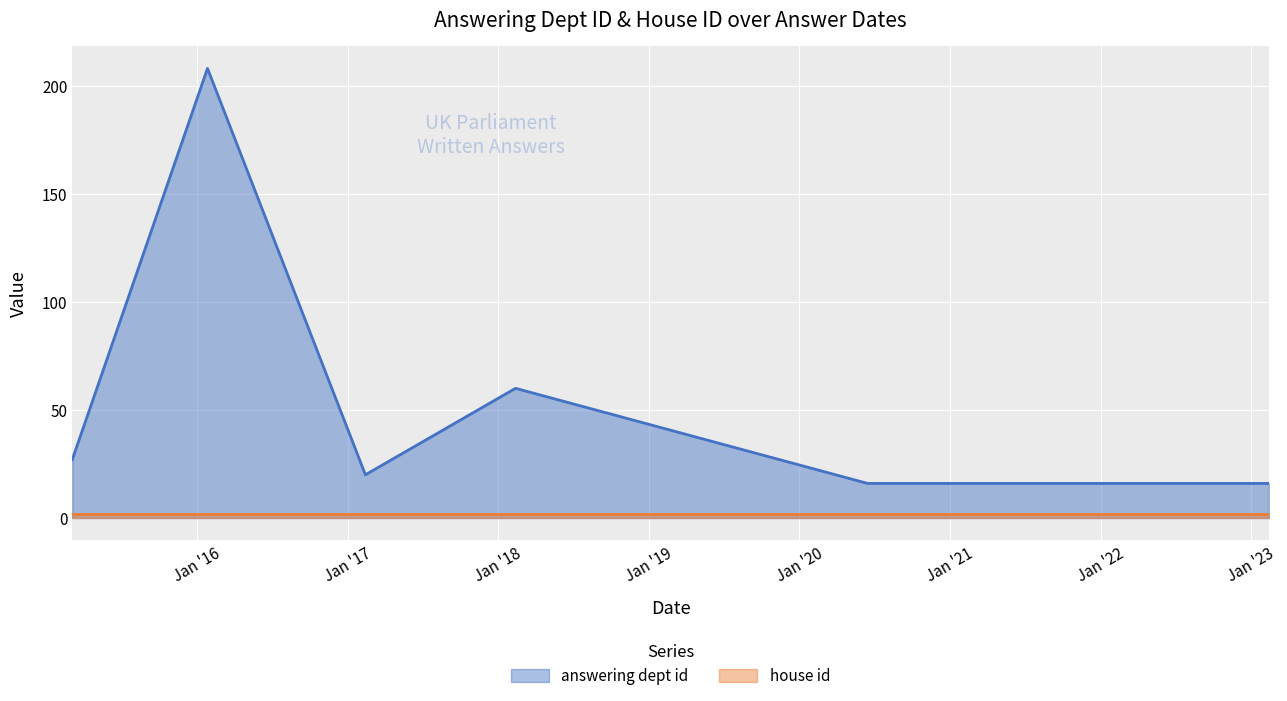

How many values are below 20?

3